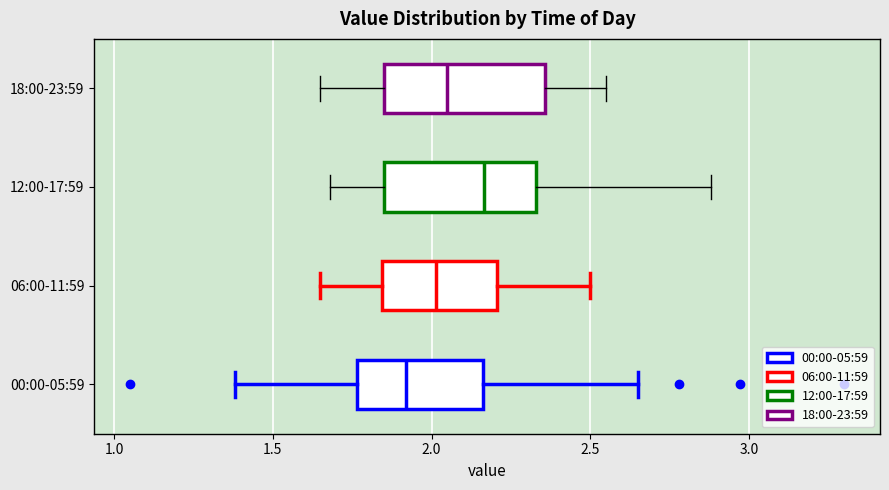

Where is the right edge of the box for 18:00-23:59 on the x-axis? The values are not printed on the chart, so give them approximately, as read against the axis.

2.35